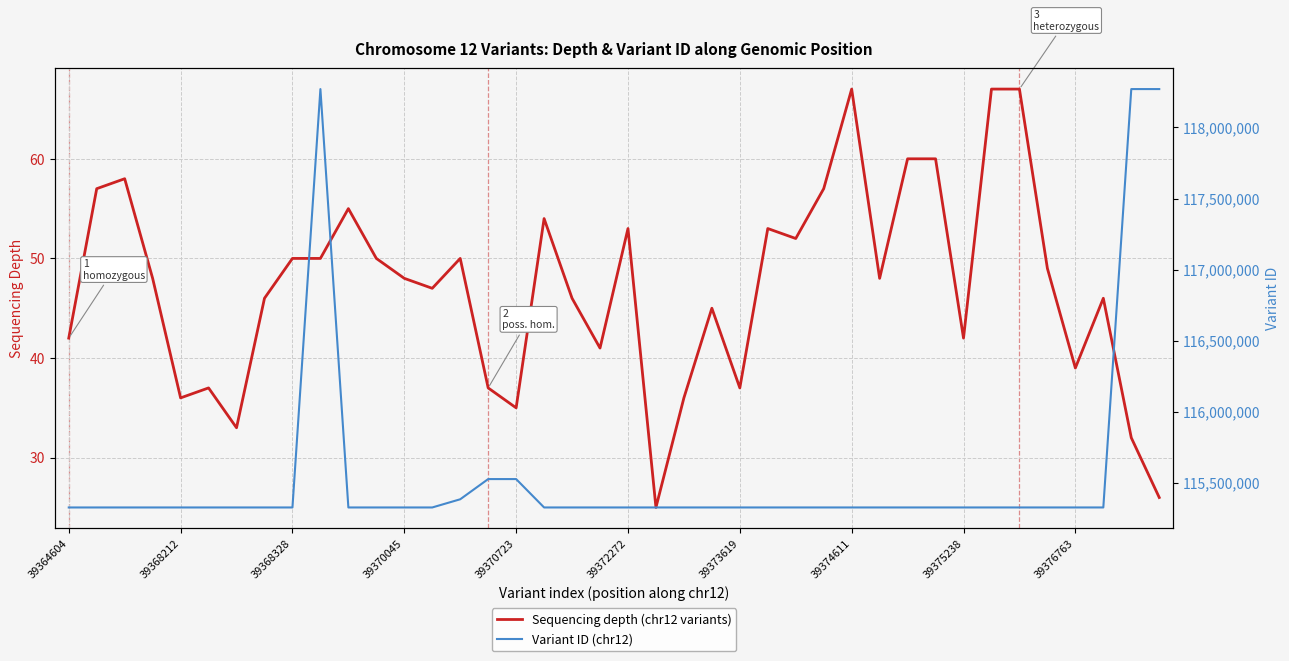

What is the sum of all Variant ID (chr12) values?

4622317595